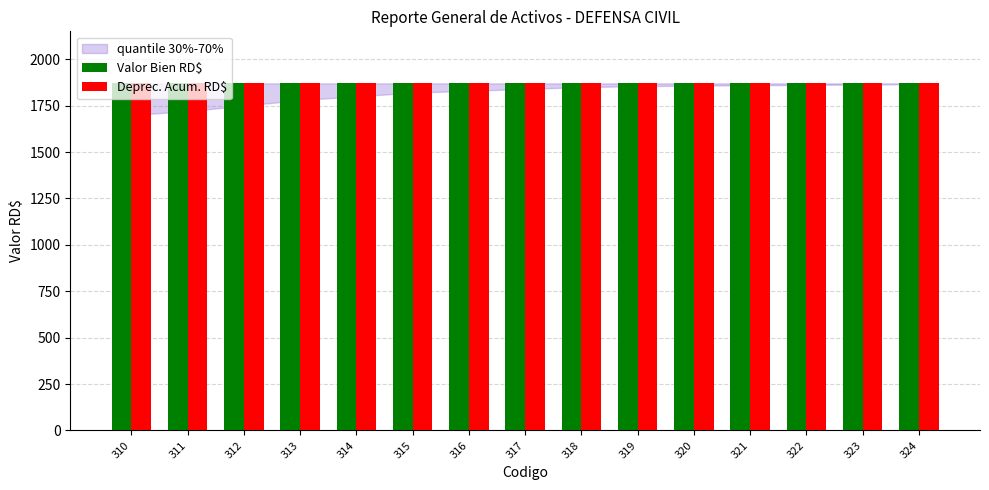

What is the average value of the Deprec. Acum. RD$ series?

1870